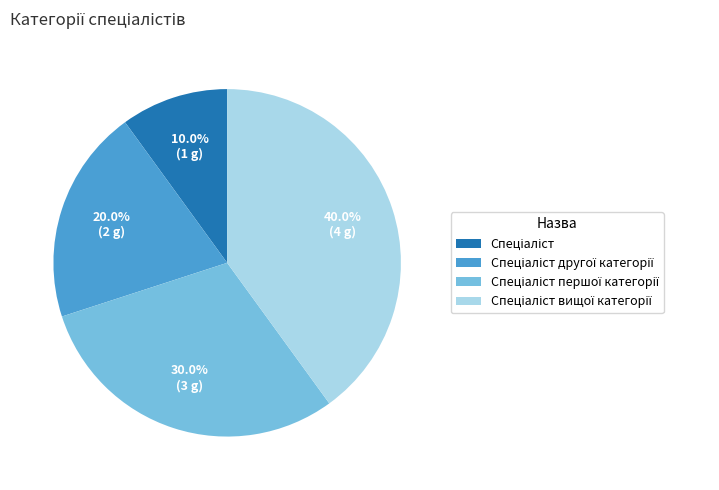

To the nearest percent, what is the difference between the largest and smallest slice percentages?

30%